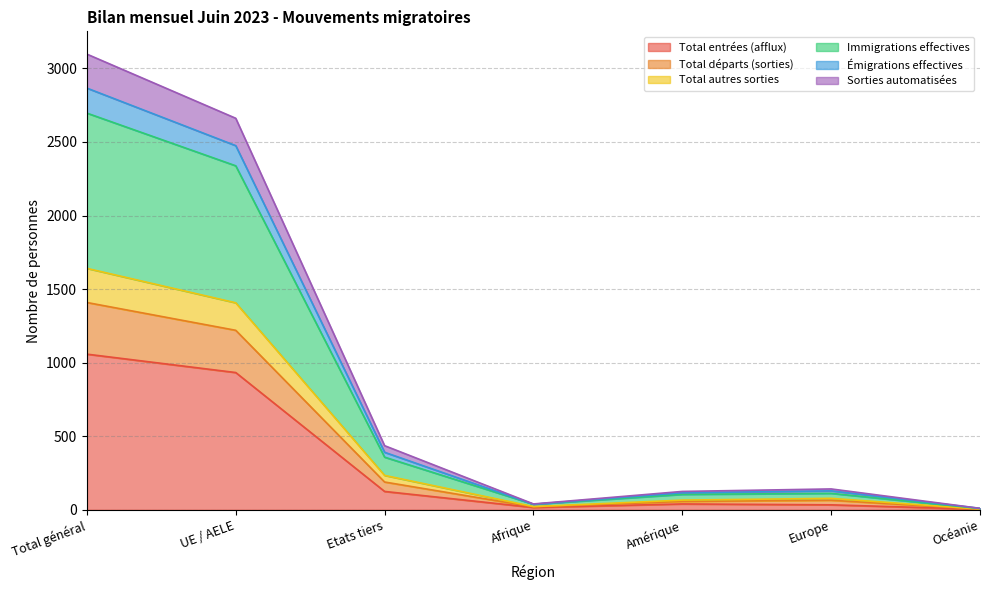

At which label does Total entrées (afflux) reach its peak?

Total général